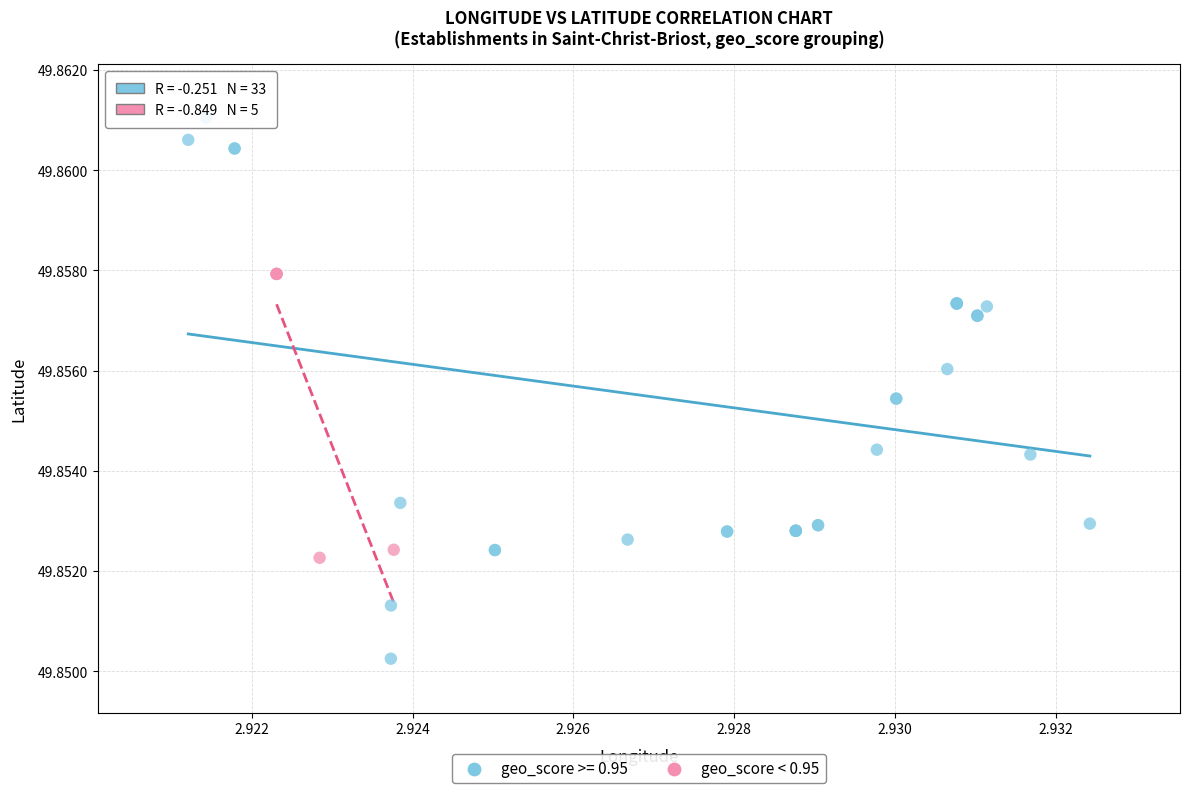

Which series has the widest spread of Y values?

geo_score >= 0.95